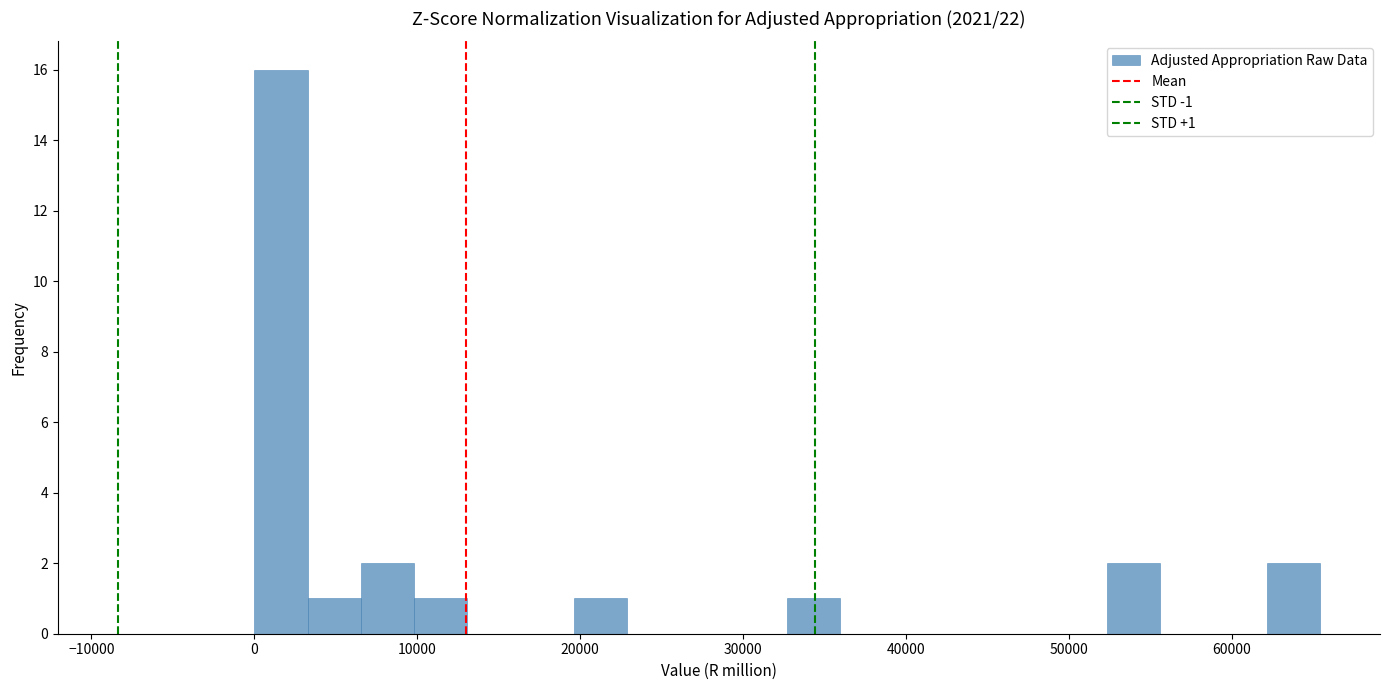

Read against the x-axis, roughly where is the centre of the tallest bar?

2000